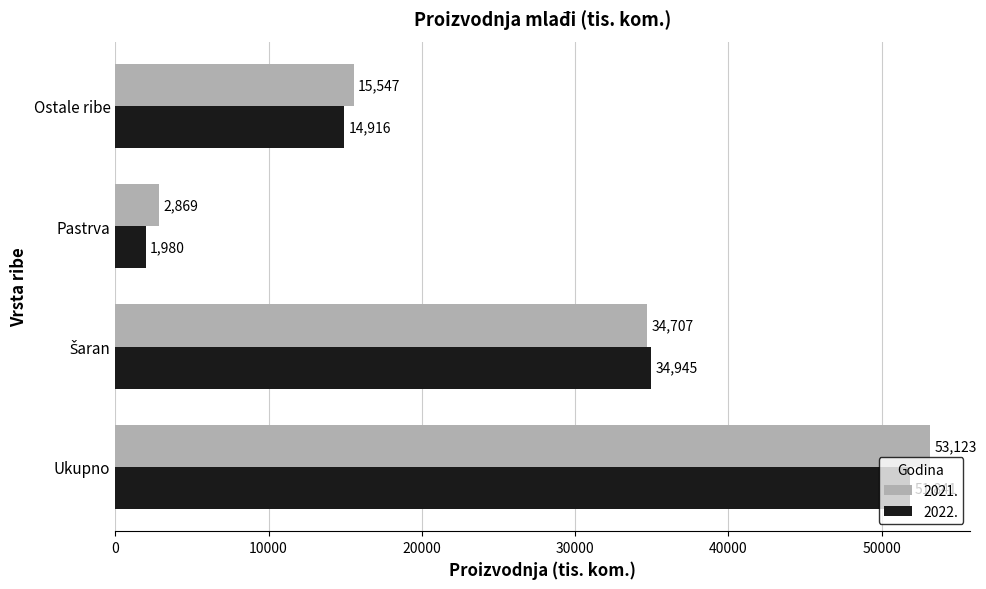

Which category has the highest value in the 2022. series?

Ukupno